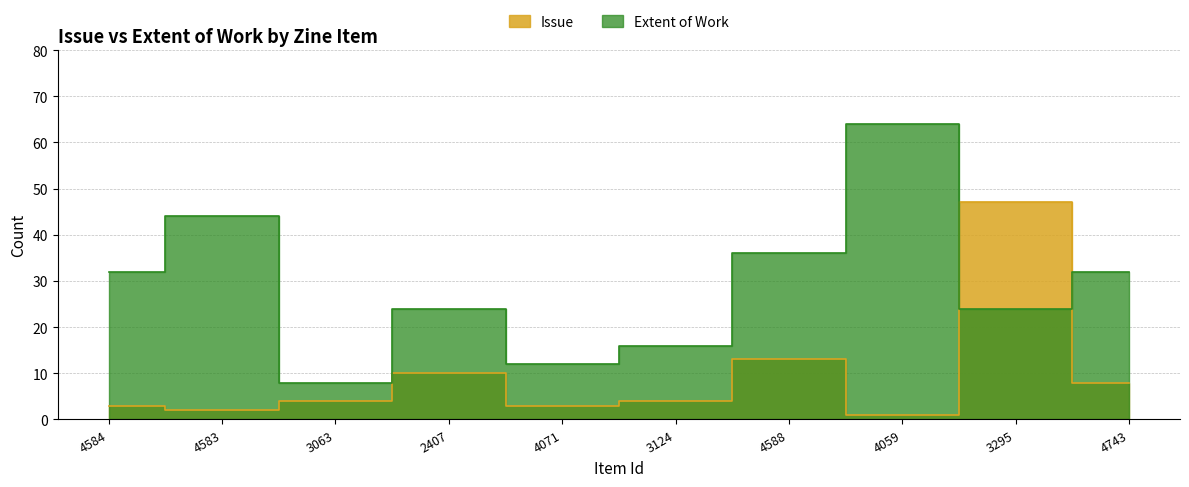

List the series in order of their overall mean, highest first.

Extent of Work, Issue